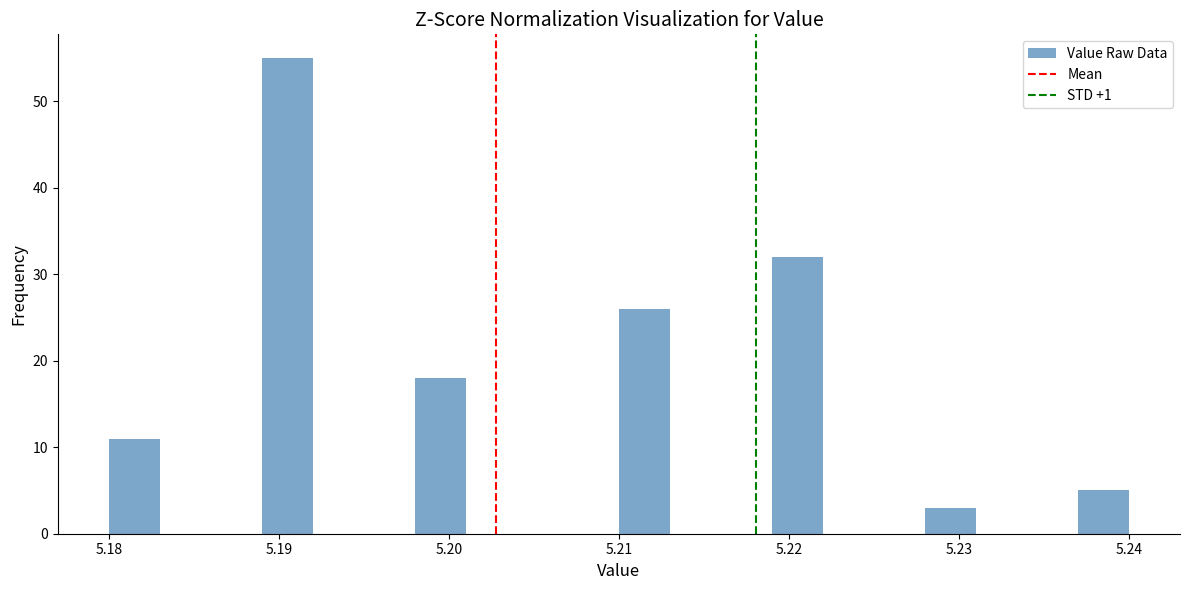

Read against the x-axis, roughly where is the centre of the tallest bar?

5.191